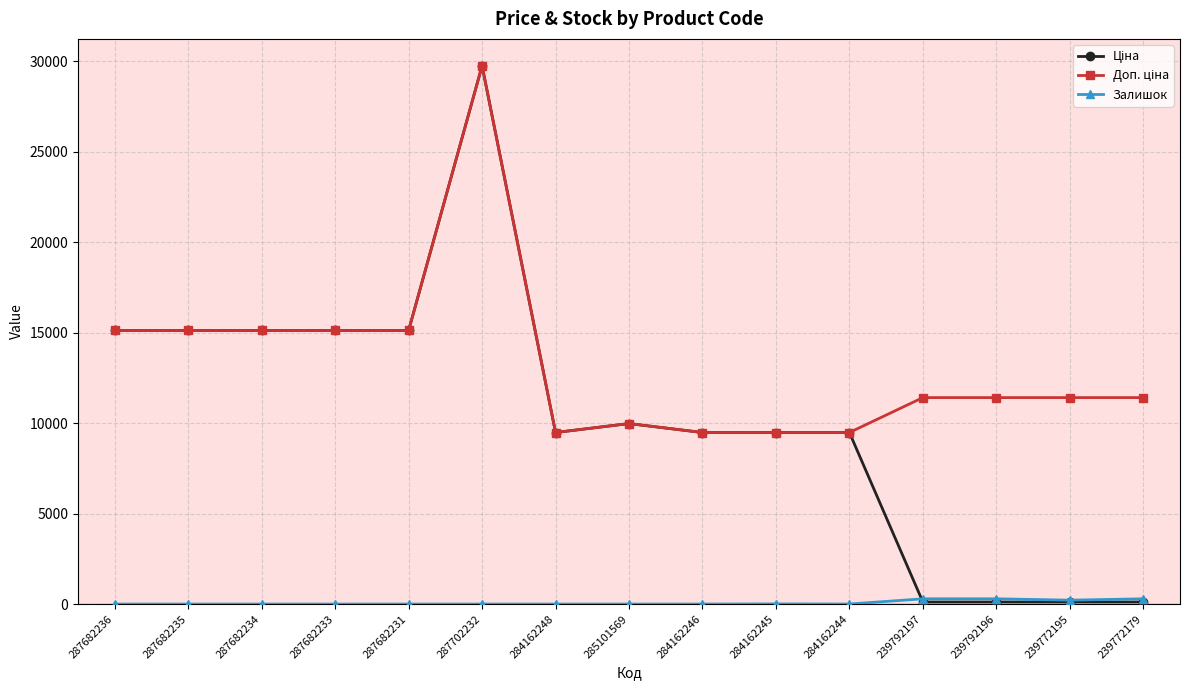

At which category is the sum across all series the highest?

287702232